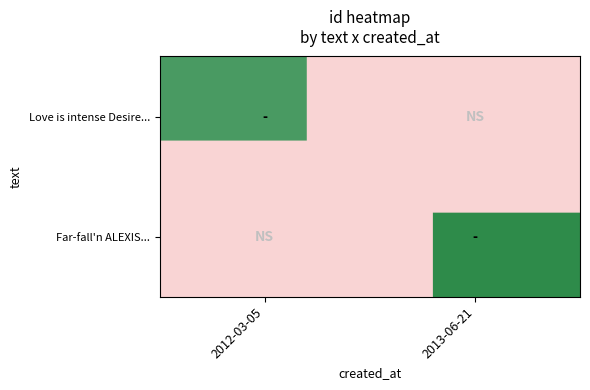

At which label does Love is intense Desire... reach its minimum?

2012-03-05